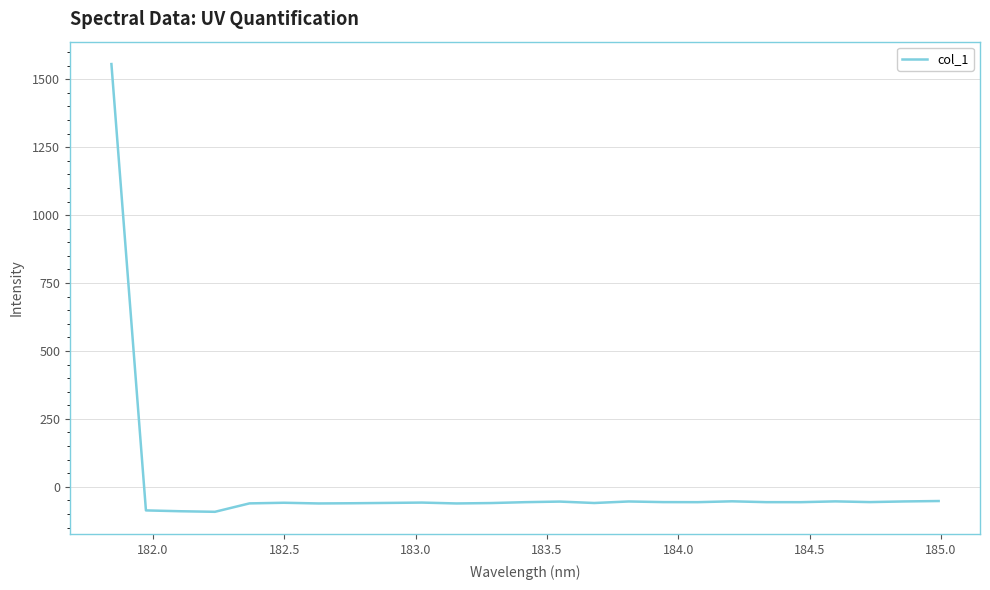

True or false: the data has more than 1 interior local peaks.

True